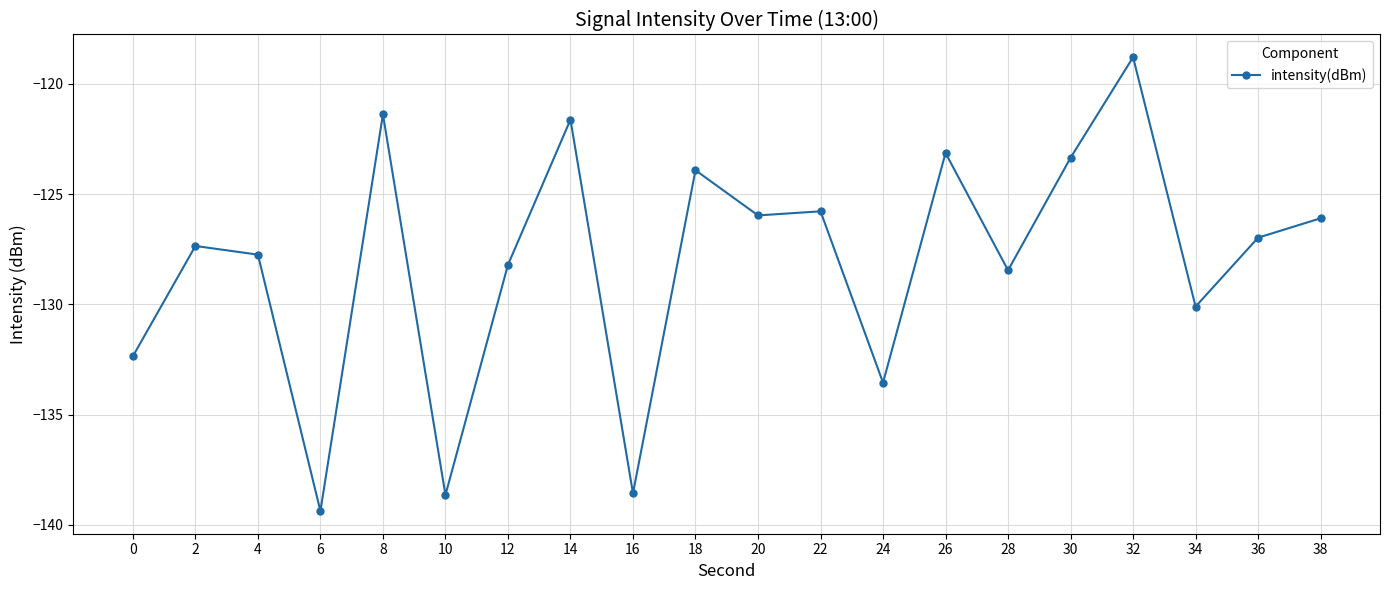

True or false: the data shows -126.0 at 20.

True